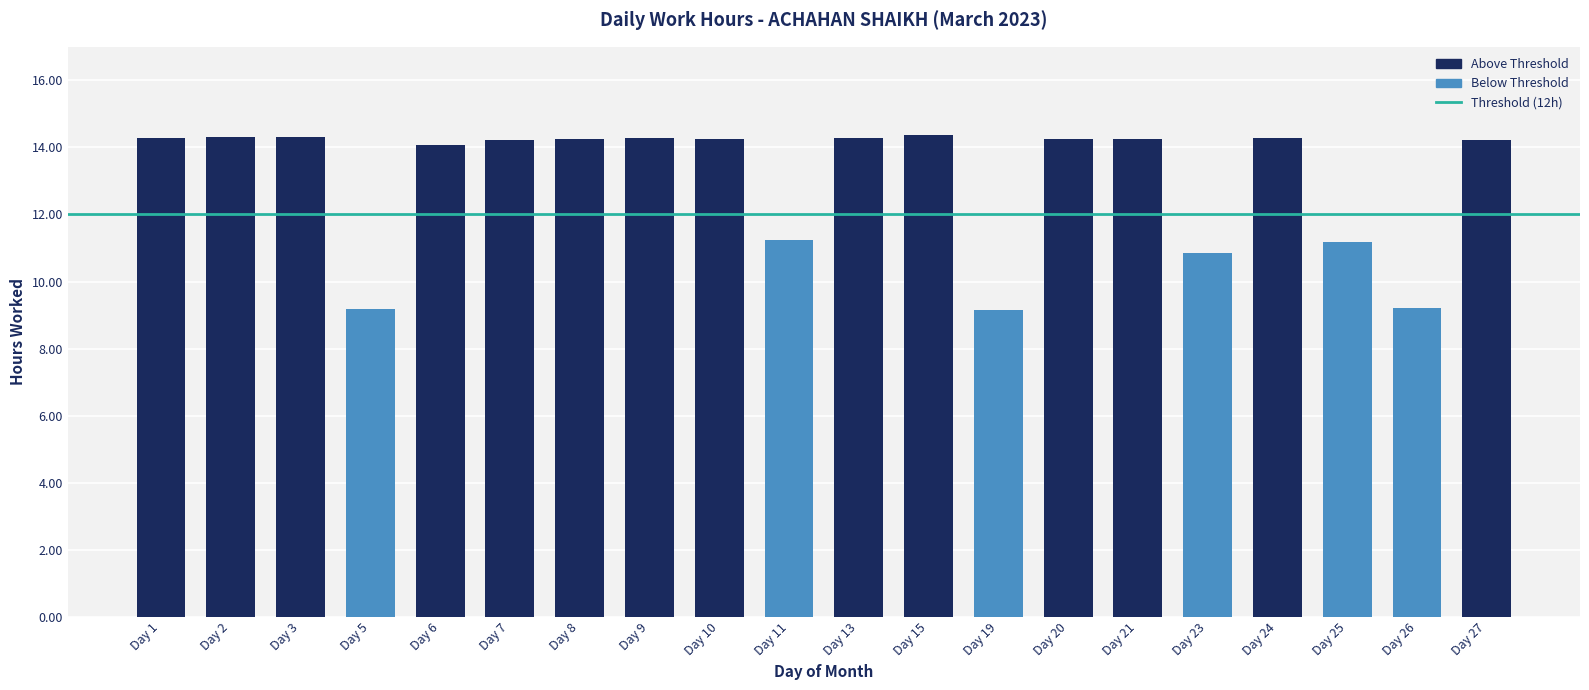

What is the greatest value displayed?

14.4